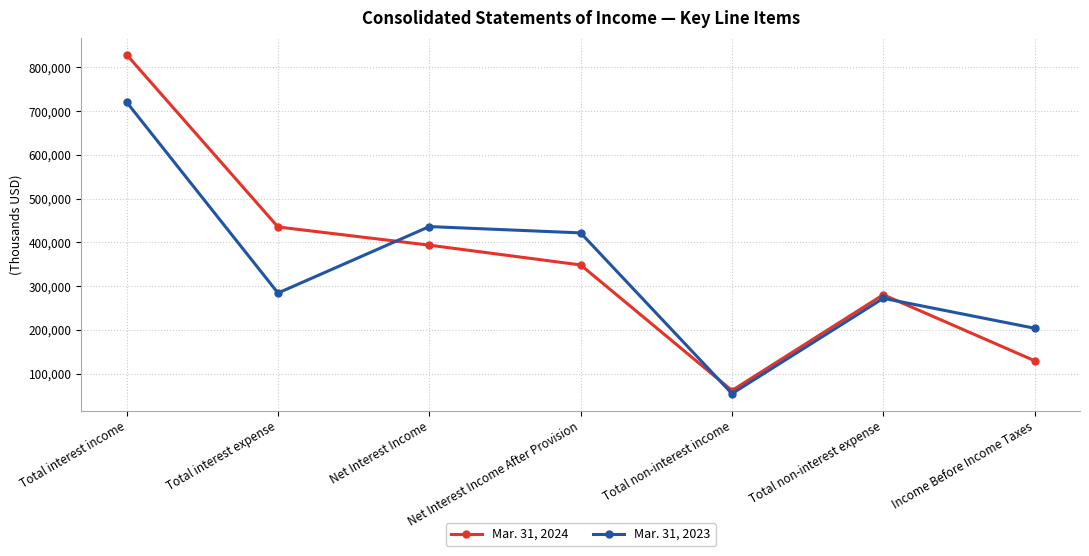

True or false: Mar. 31, 2024 and Mar. 31, 2023 cross at least once.

True